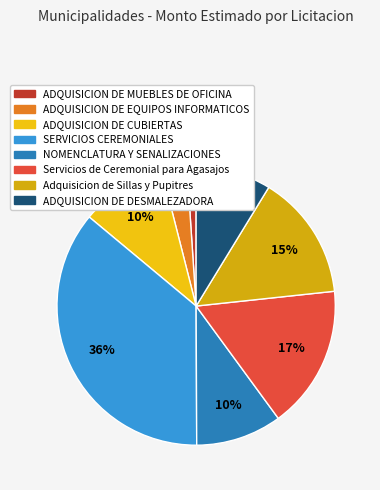

The SERVICIOS CEREMONIALES slice represents 36% of the pie. True or false?

True